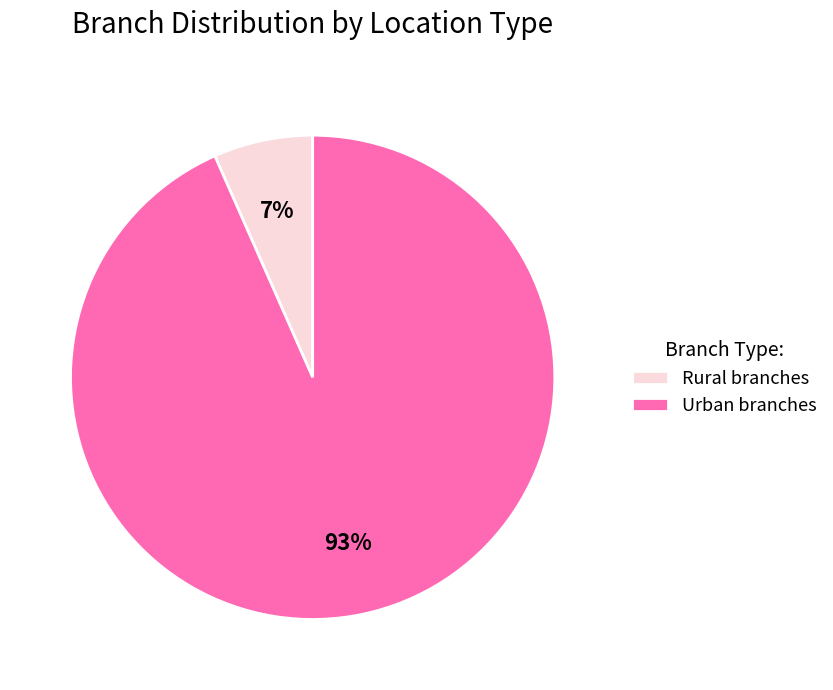

To the nearest percent, what percentage of the pie is Urban branches?

93%